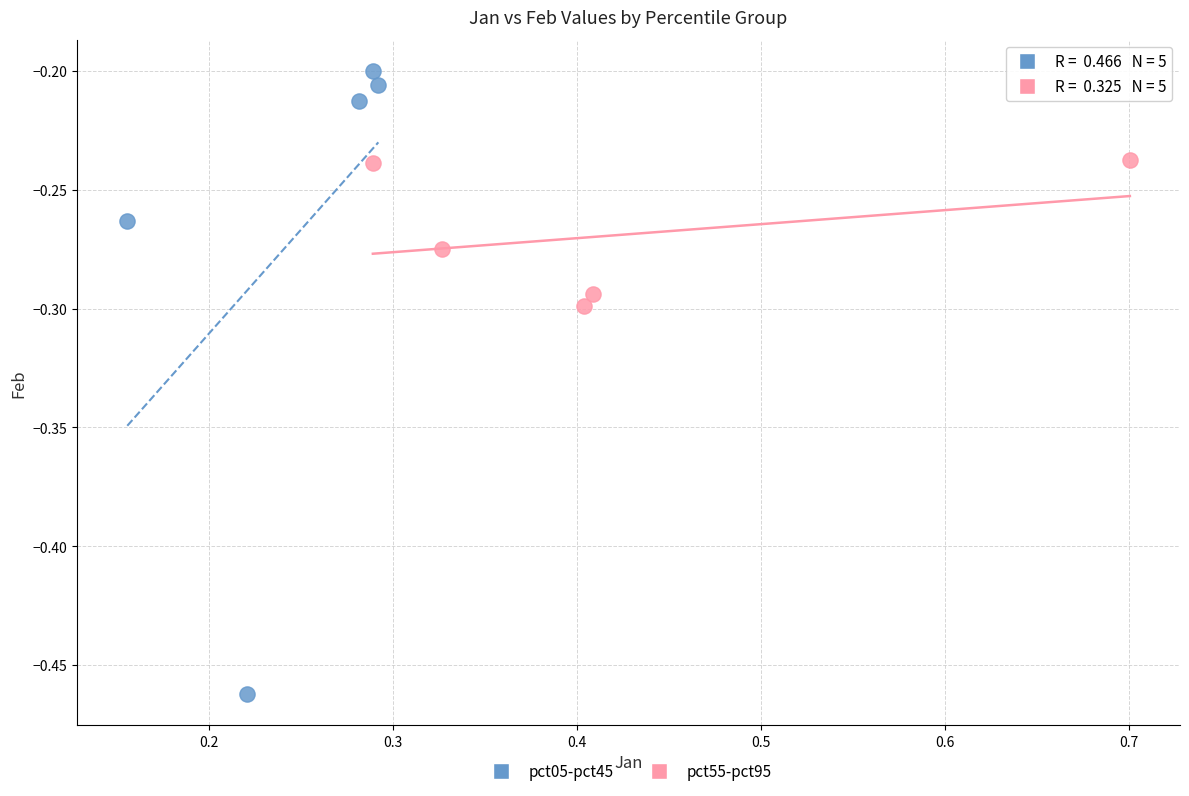

Which series has the largest Y range (max minus min)?

pct05-pct45